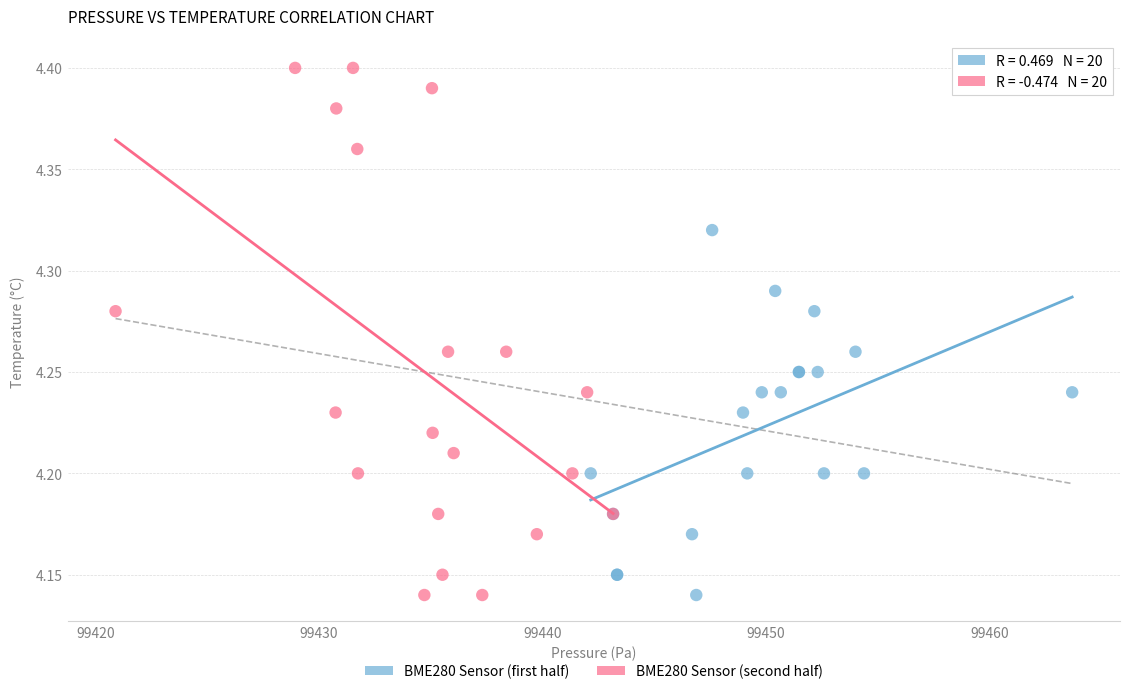

Which series contains the highest Y value?

BME280 Sensor (second half)